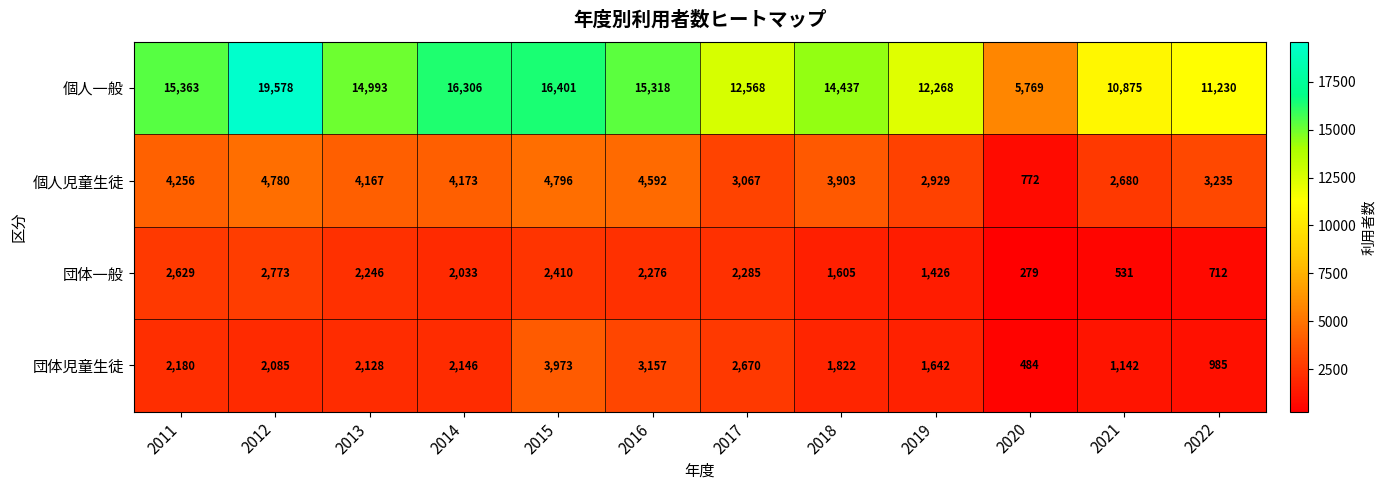

At which category does the chart reach its peak across all series?

2012